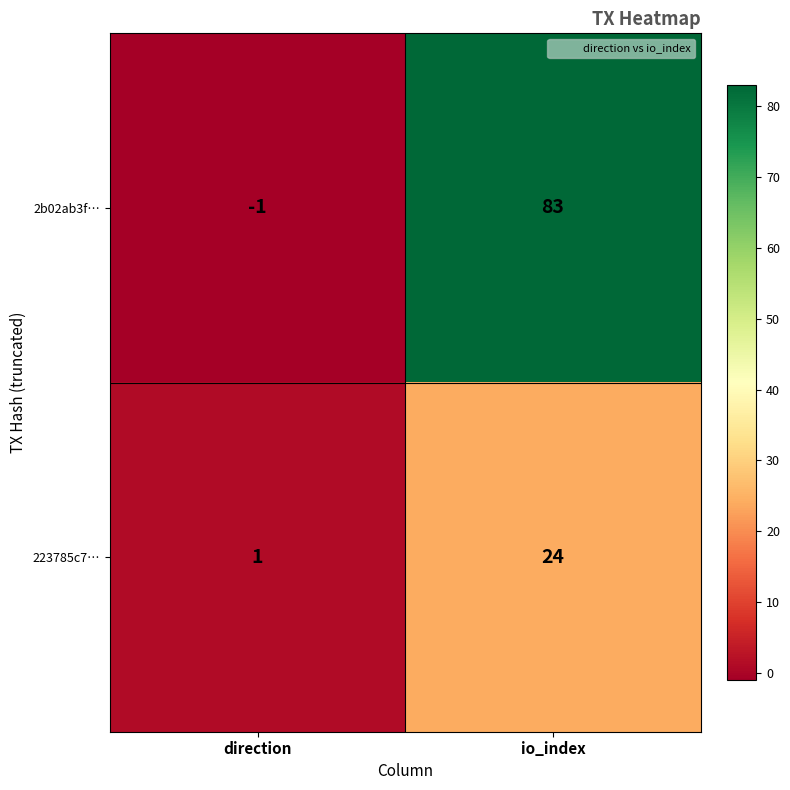

The value of 2b02ab3f… at io_index is 53. True or false?

False